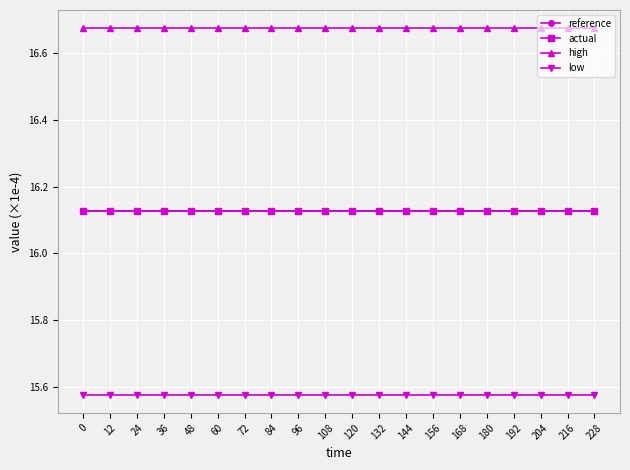

True or false: actual and reference intersect in this chart.

False